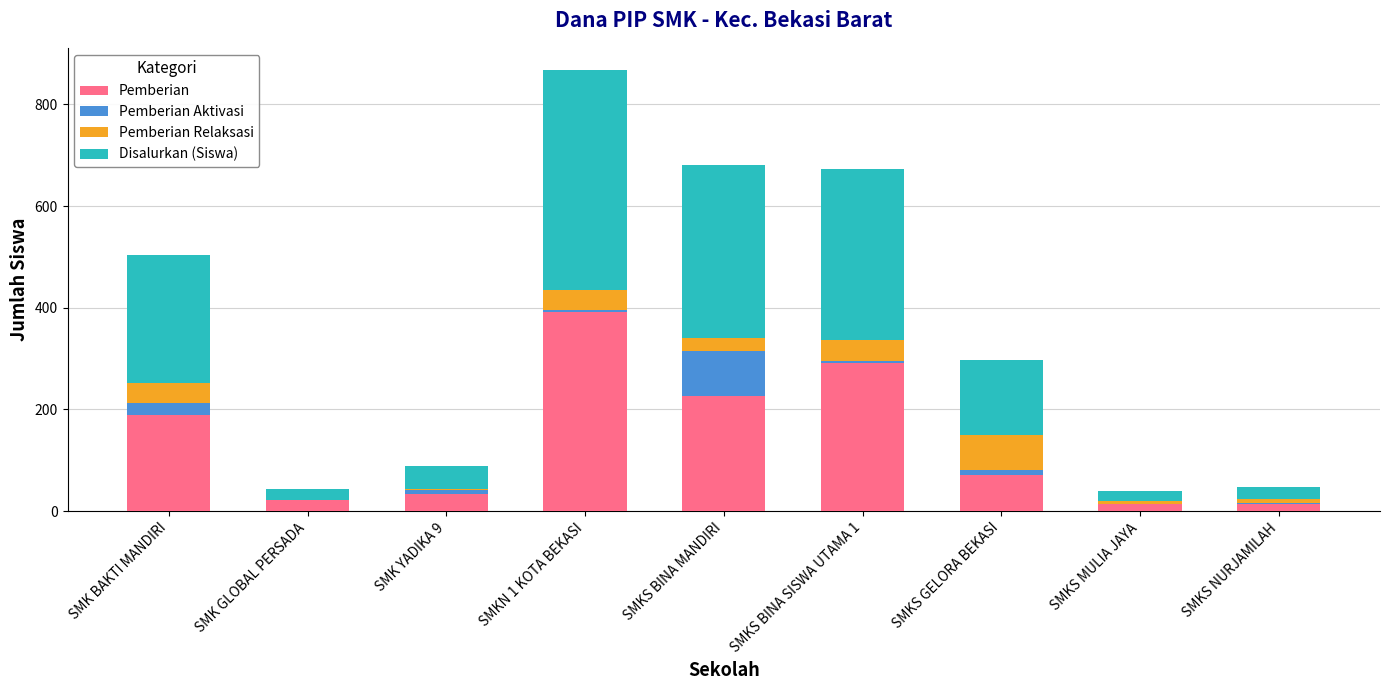

True or false: Pemberian has a value of 188 at SMK BAKTI MANDIRI.

True